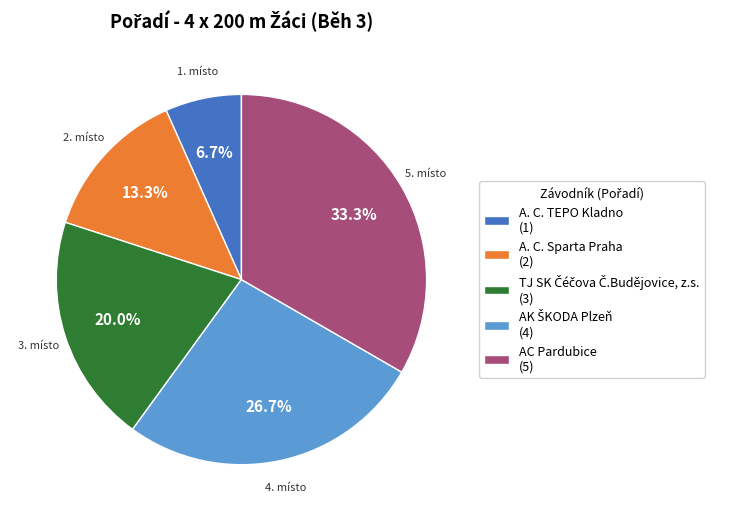

Combined, what portion of the pie is A. C. Sparta Praha (2) and A. C. TEPO Kladno (1)?

20.0%